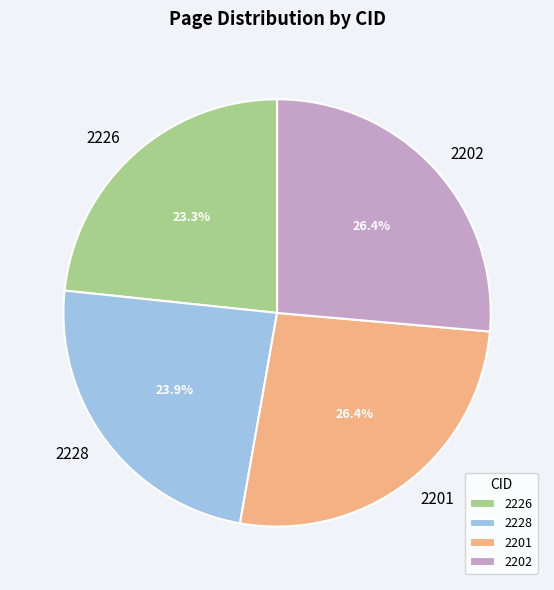

Which has a higher value, 2226 or 2202?

2202